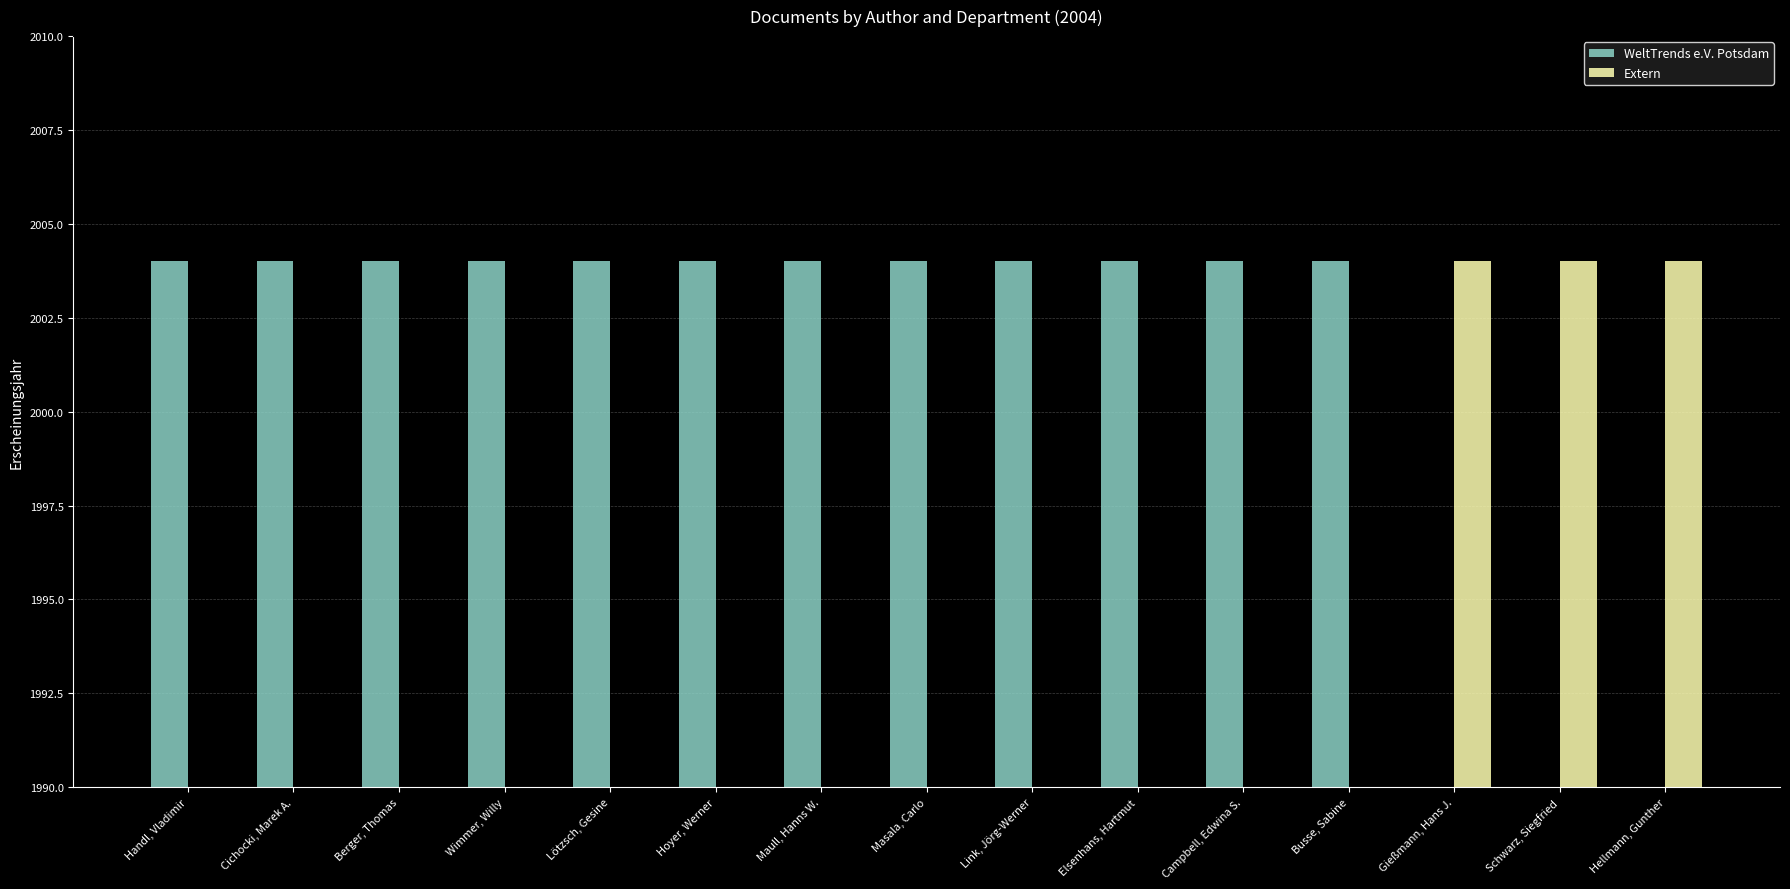

Reading left to right, list all the values displayed in this chart.

WeltTrends e.V. Potsdam: 2004	2004	2004	2004	2004	2004	2004	2004	2004	2004	2004	2004	0	0	0
Extern: 0	0	0	0	0	0	0	0	0	0	0	0	2004	2004	2004